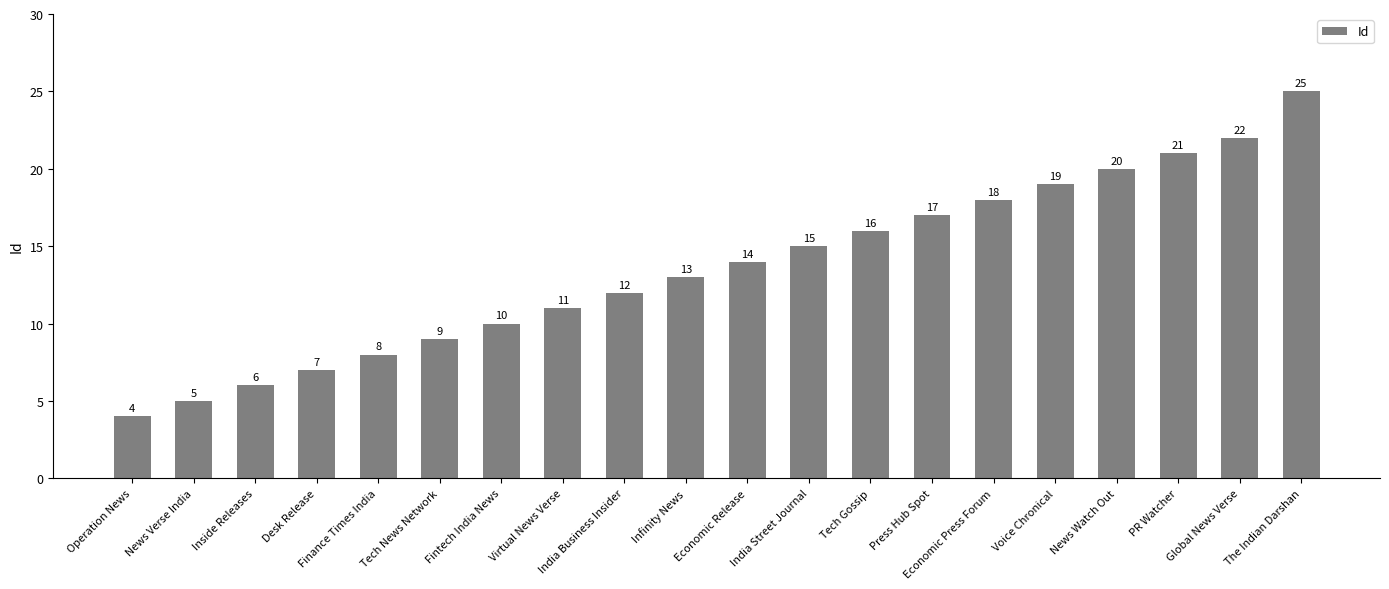

At which label is the value closest to 14?

Economic Release